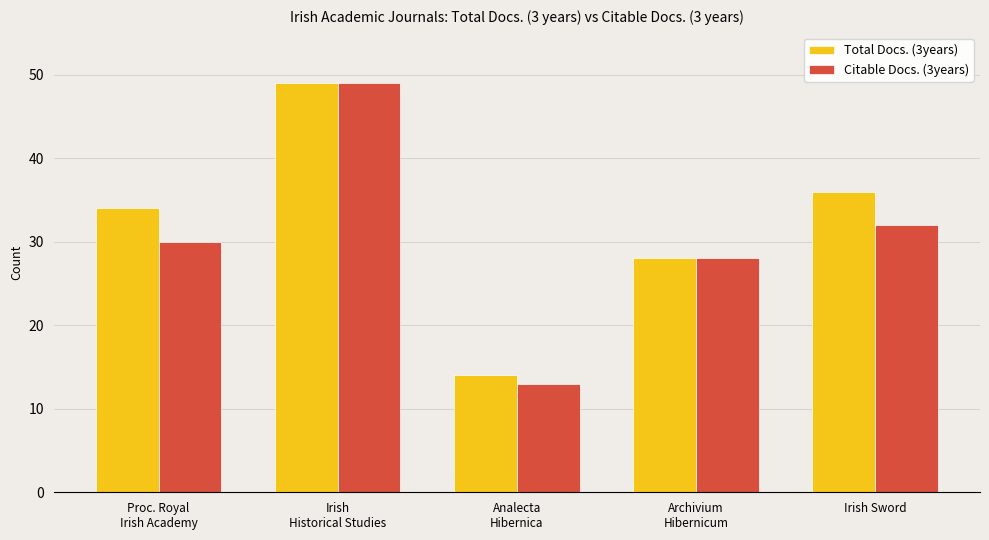

Reading right to left, transcribe all the data shown in this chart.

Total Docs. (3years): Irish Sword=36	Archivium
Hibernicum=28	Analecta
Hibernica=14	Irish
Historical Studies=49	Proc. Royal
Irish Academy=34
Citable Docs. (3years): Irish Sword=32	Archivium
Hibernicum=28	Analecta
Hibernica=13	Irish
Historical Studies=49	Proc. Royal
Irish Academy=30